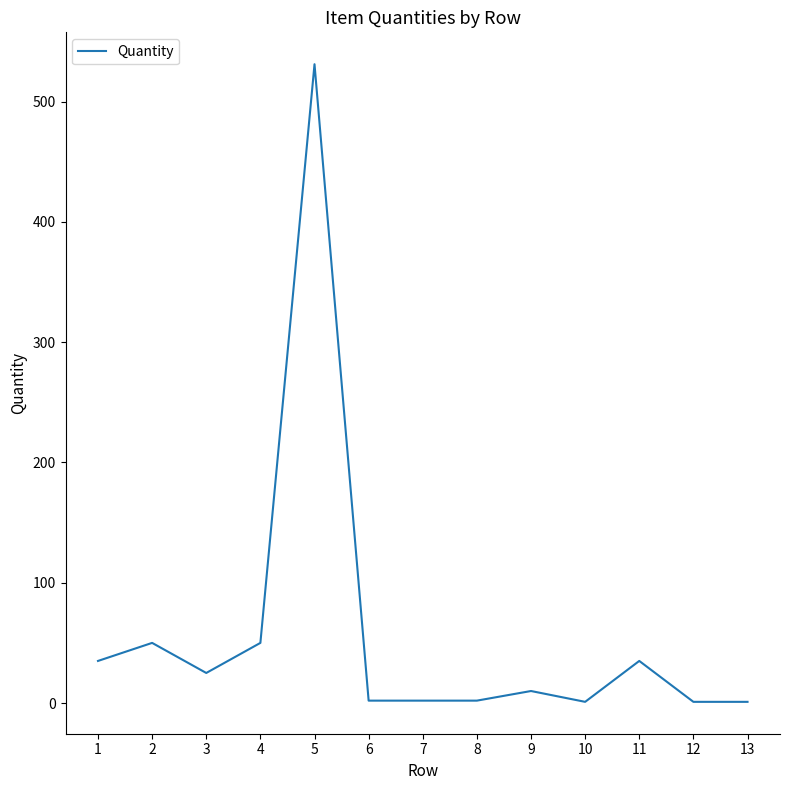

What is the difference between the maximum and minimum values?

530